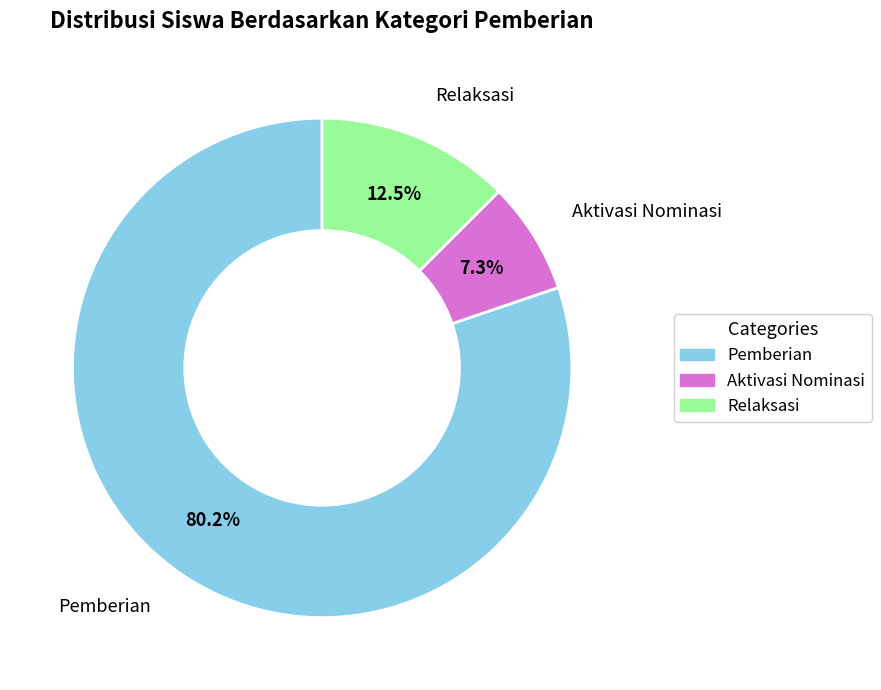

Does any single category account for the majority?

Yes